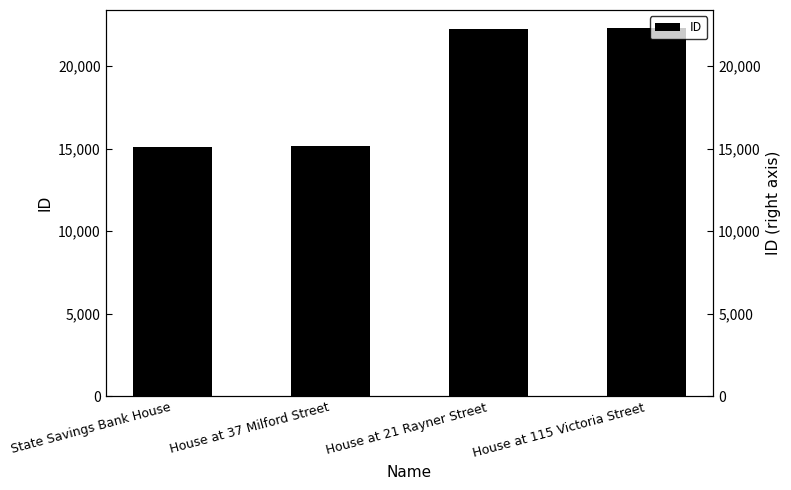

At which label is the value closest to 18688?

House at 37 Milford Street